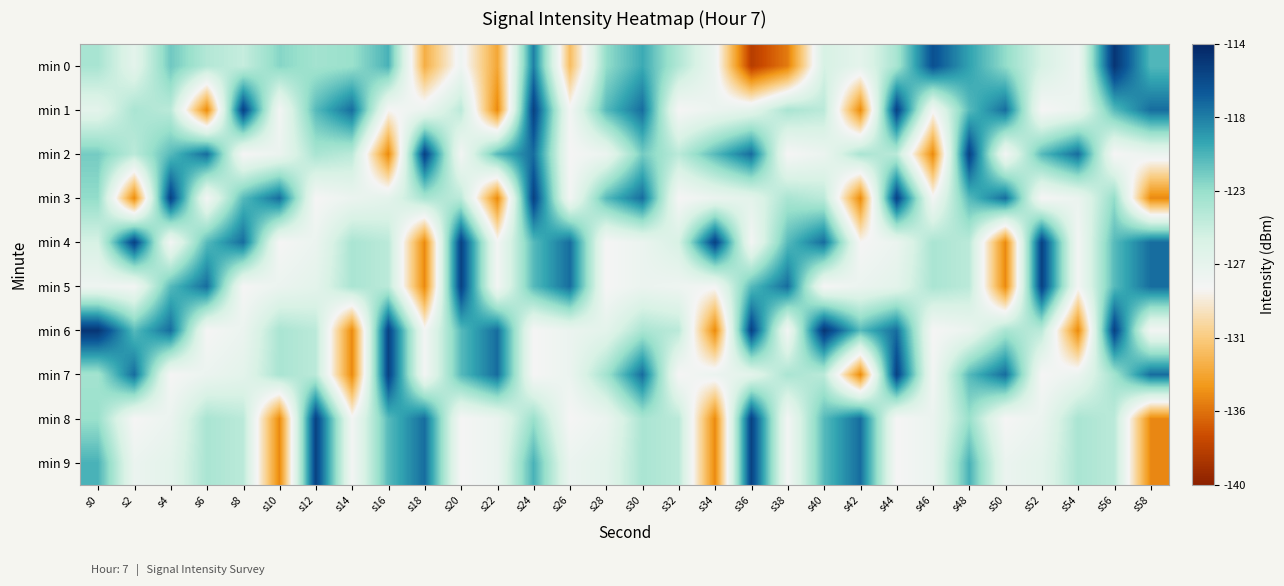

Which series changed the most between s18 and s24?

min 0